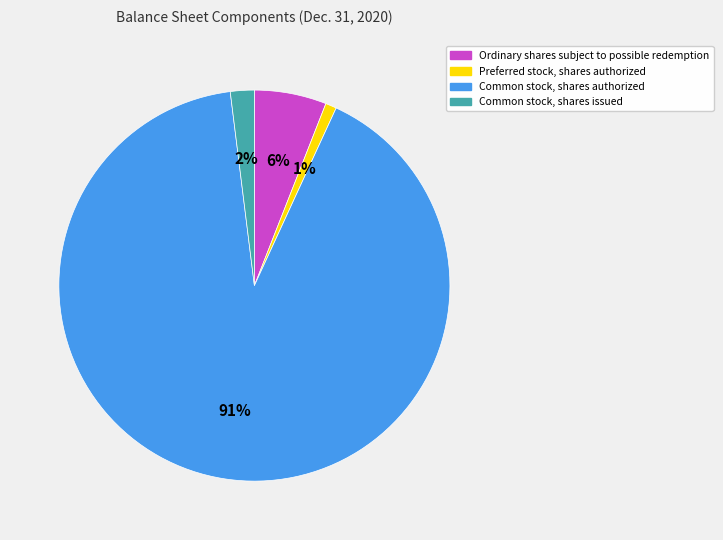

How many slices are in this pie chart?

4